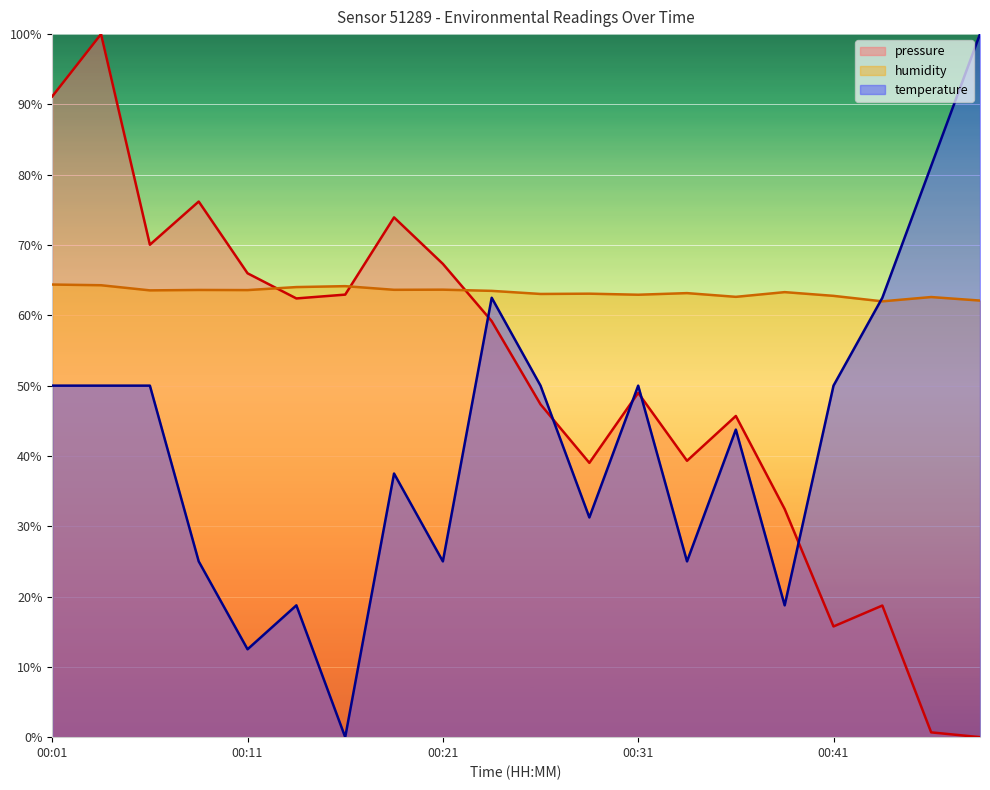

What is the difference between the maximum and second lowest values in the pressure series?

99.3